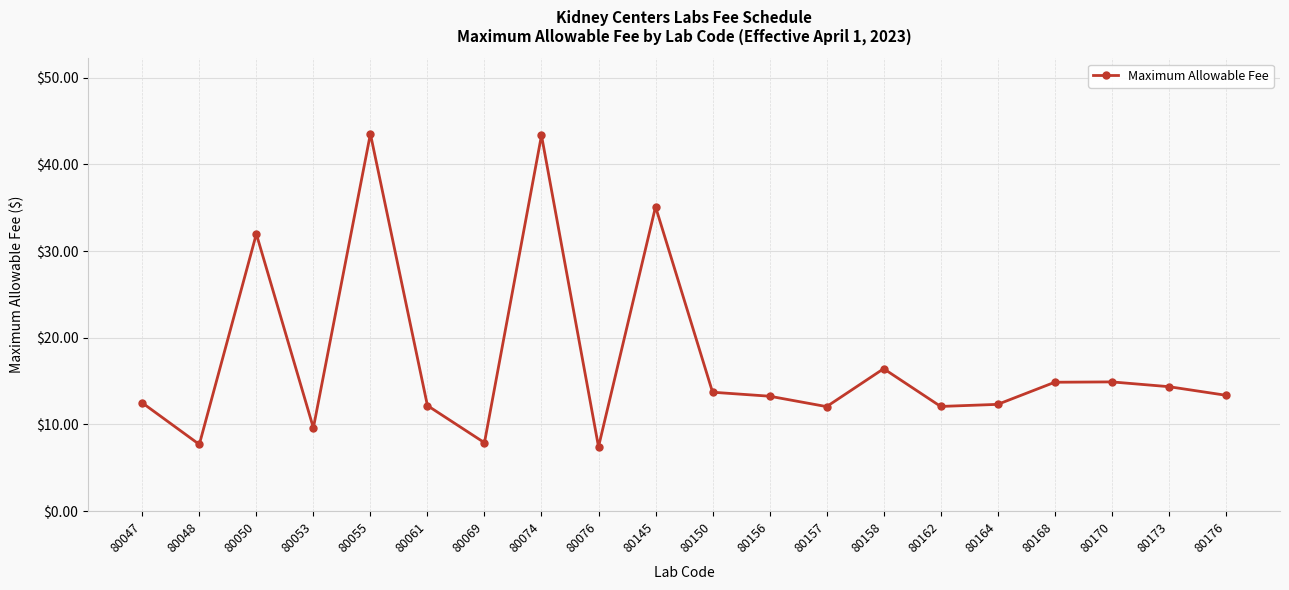

Where is the first local maximum?

80050